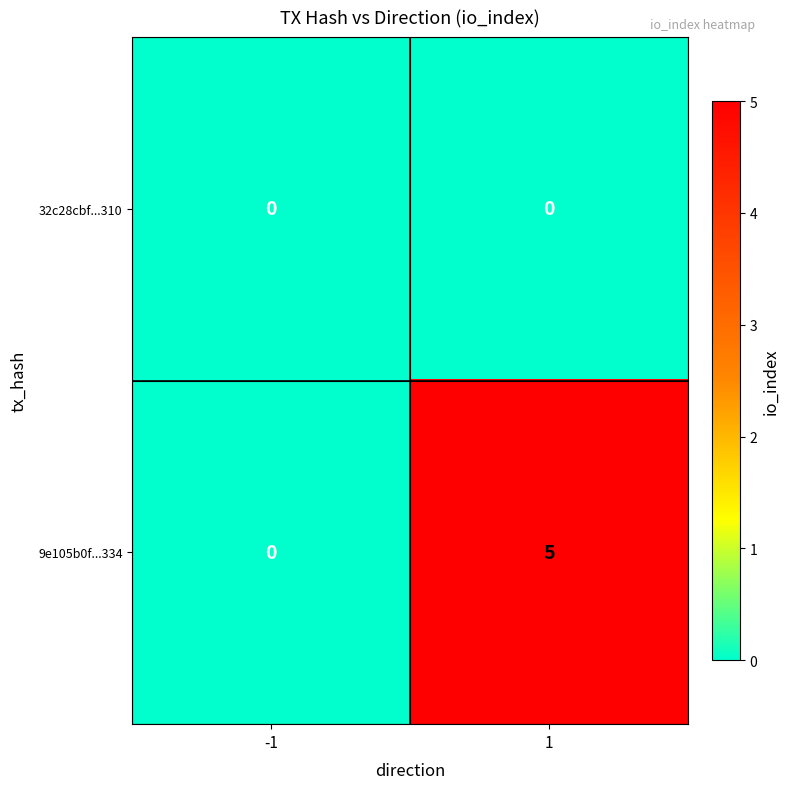

Reading left to right, transcribe all the data shown in this chart.

32c28cbf...310: -1=0	1=0
9e105b0f...334: -1=0	1=5